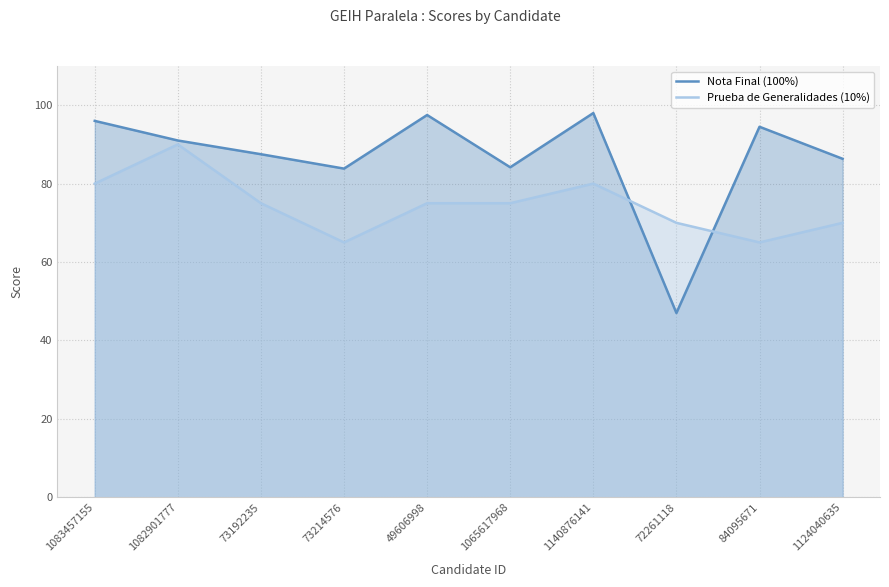

After their last crossing, which series has the higher values: Nota Final (100%) or Prueba de Generalidades (10%)?

Nota Final (100%)